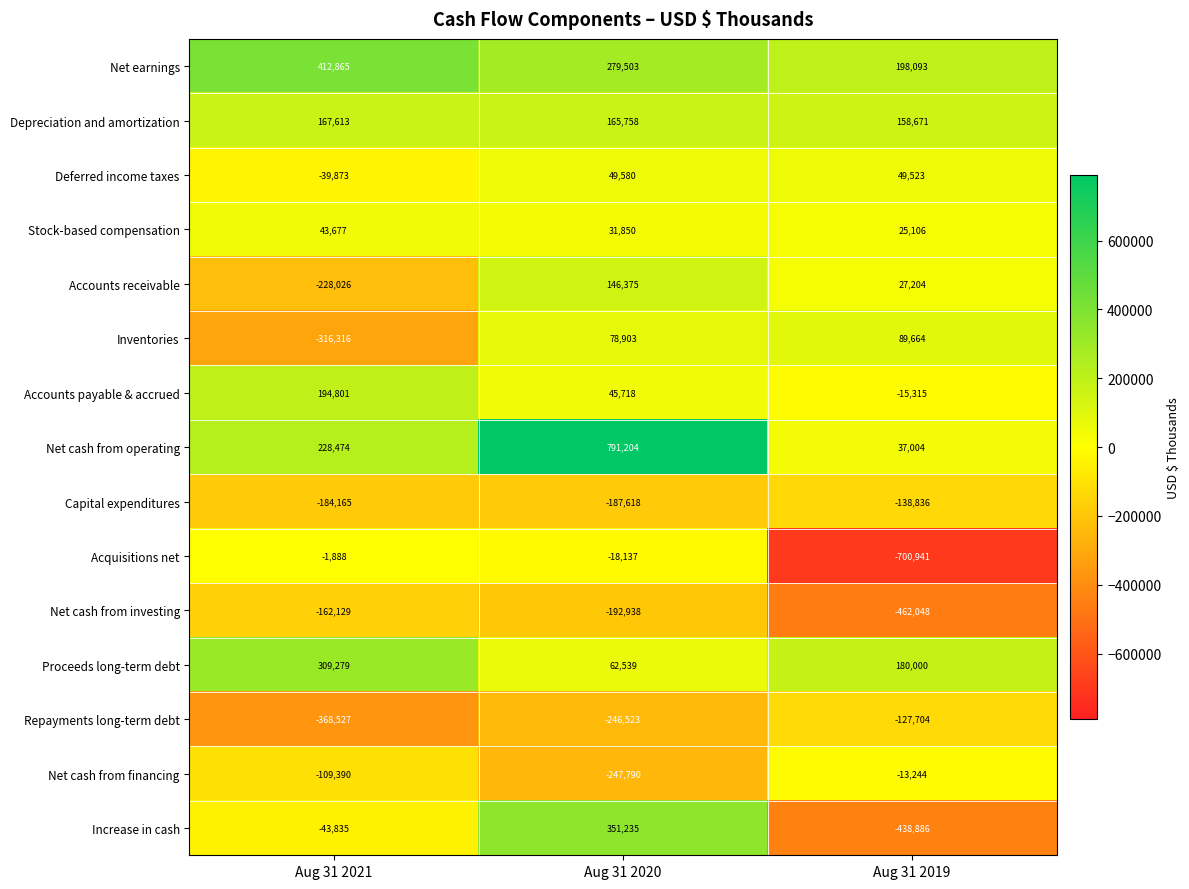

What is the difference between the highest and lowest values at Aug 31 2021?

781392